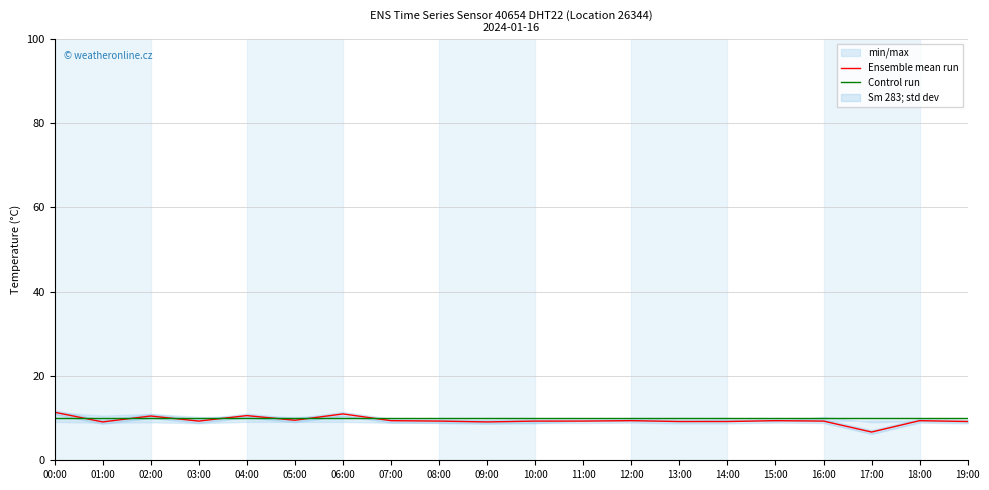

Which has a higher value, 12:00 or 03:00?

12:00